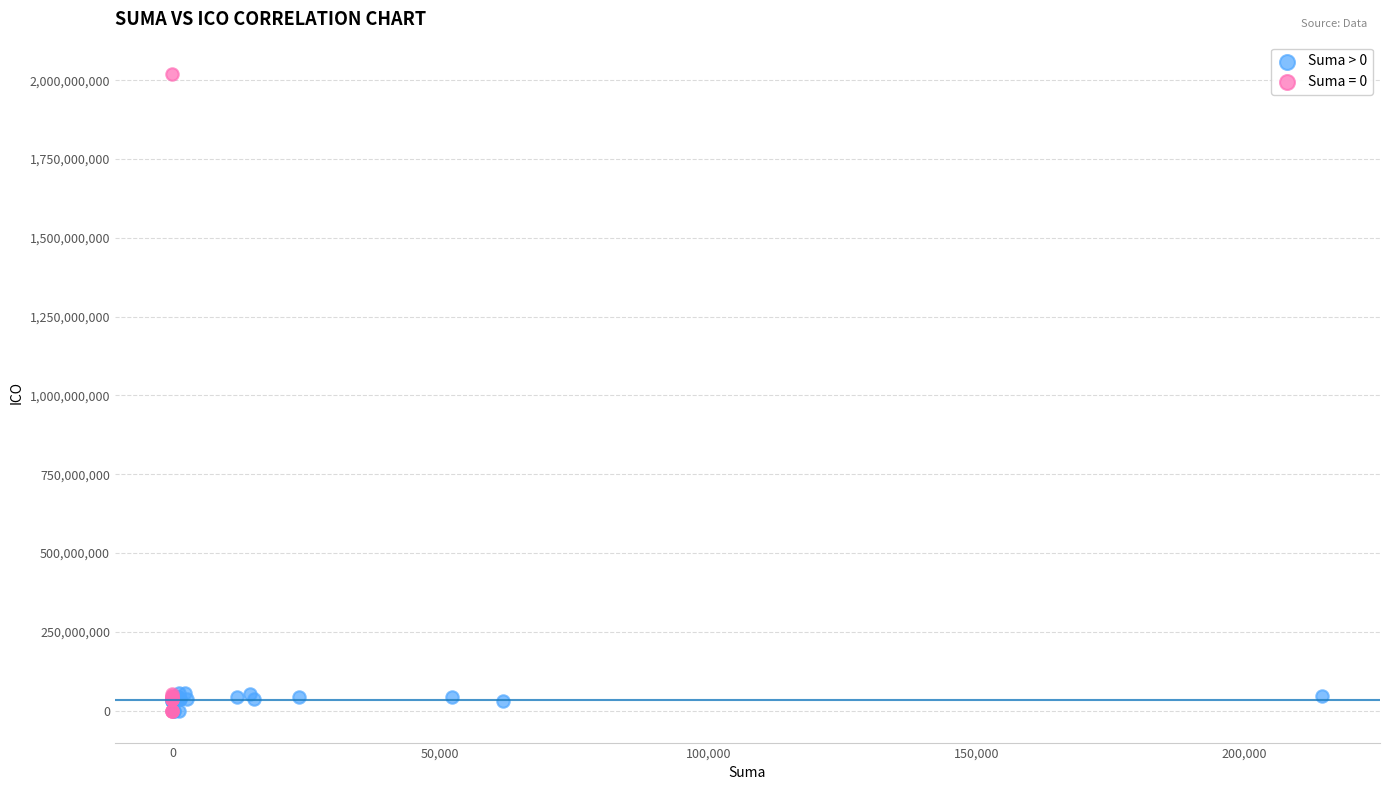

Which series reaches the maximum Y coordinate?

Suma = 0